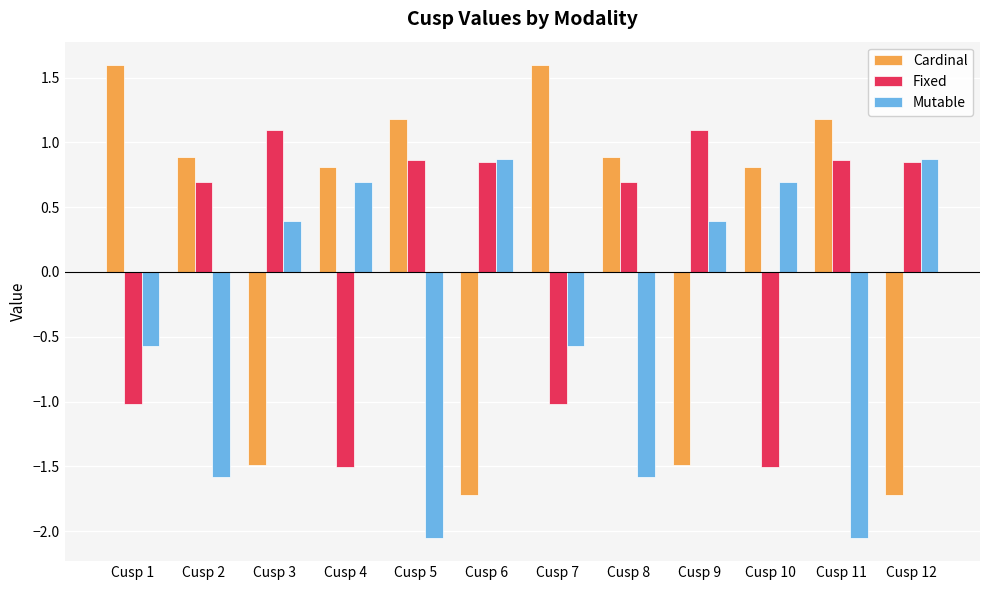

Where does the Cardinal series first go above 0?

Cusp 1